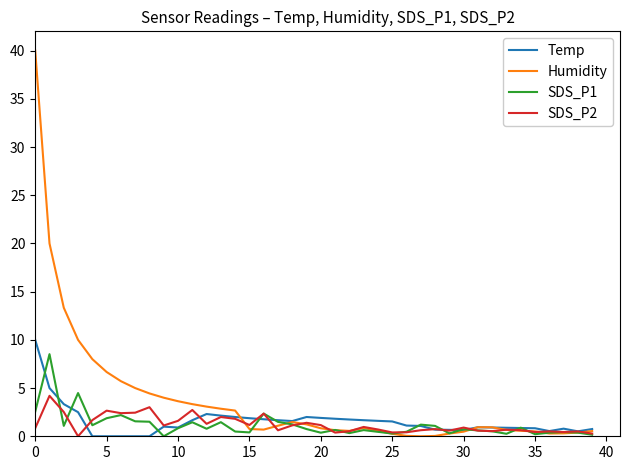

What is the greatest value displayed?

40.0